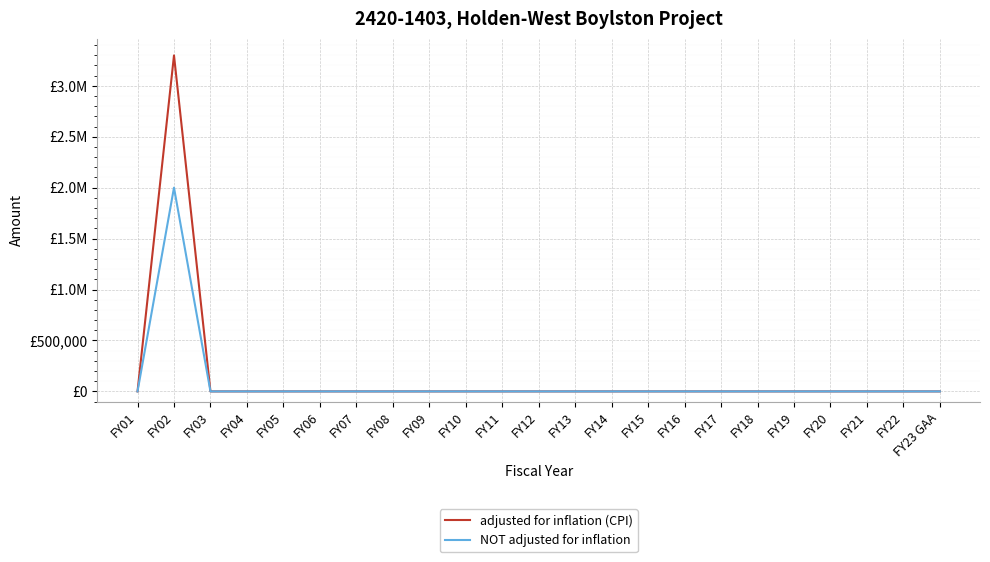

True or false: NOT adjusted for inflation and adjusted for inflation (CPI) intersect in this chart.

False